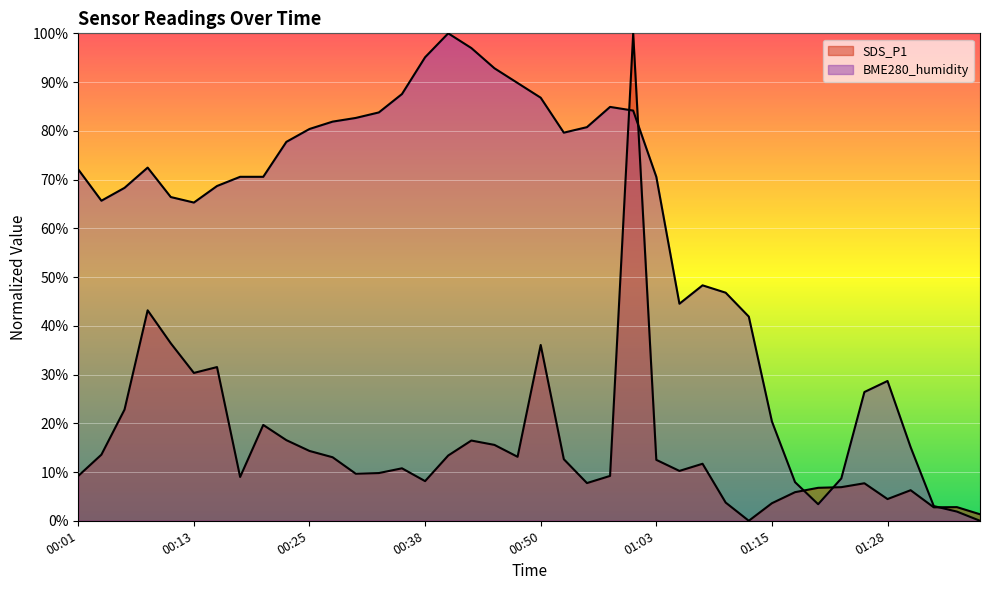

How many lines are shown in the chart?

2